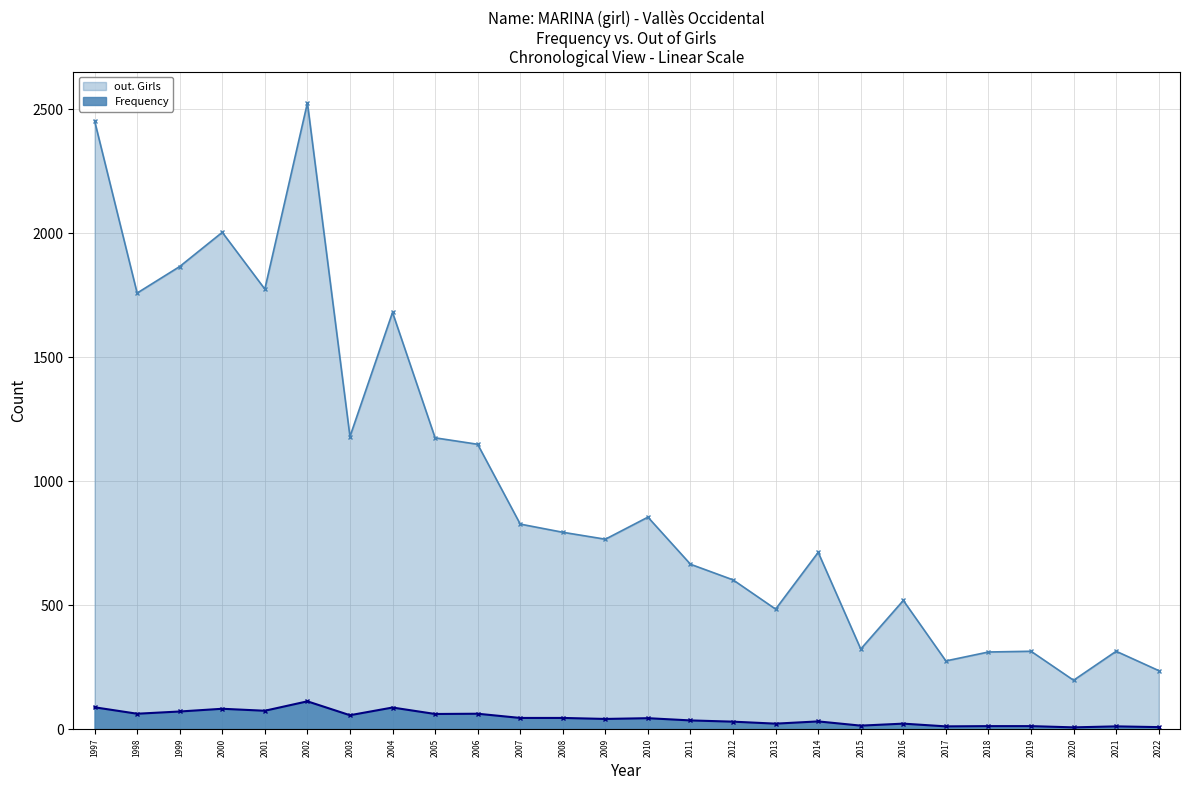

At which category is the sum across all series the highest?

2002